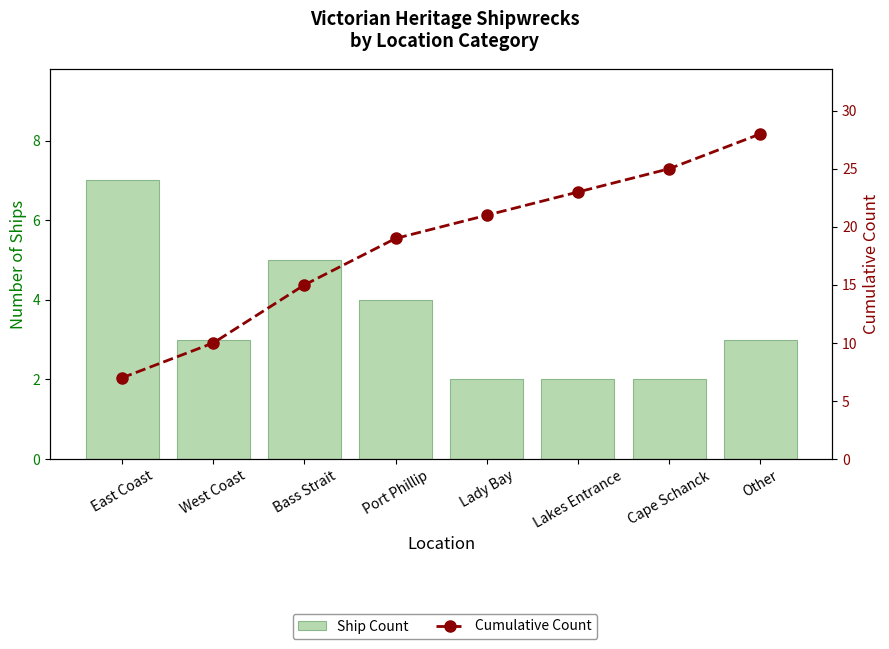

At which category is the sum across all series the highest?

Other